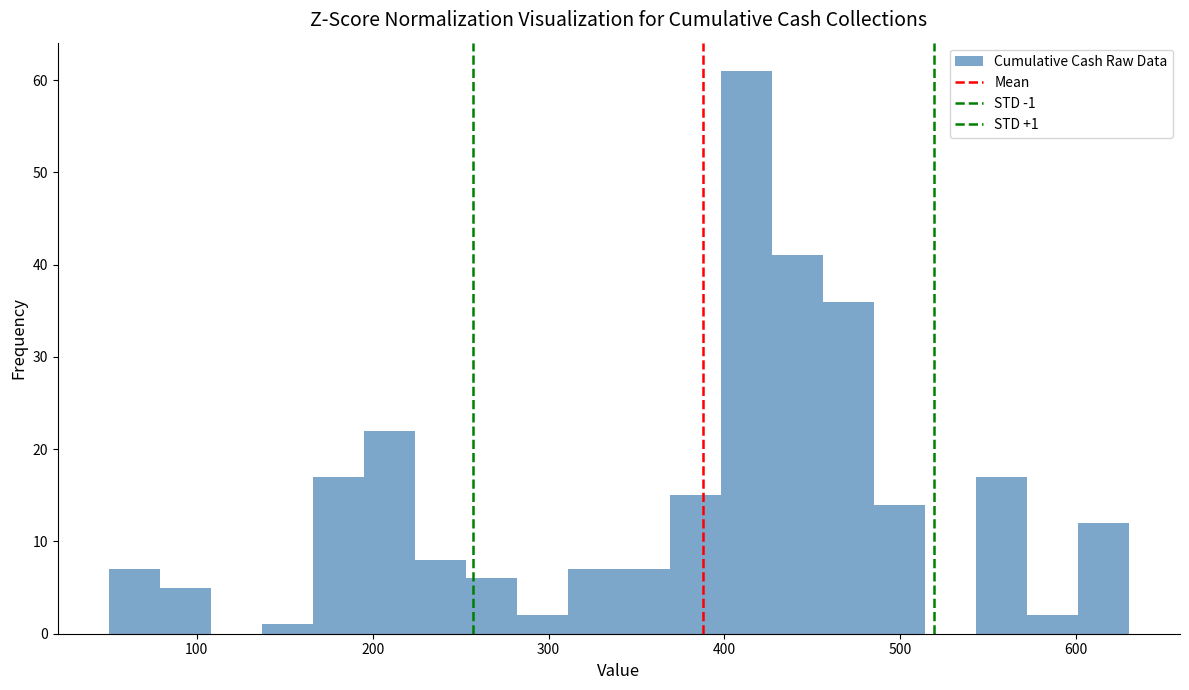

Read against the x-axis, roughly where is the centre of the tallest bar?

410